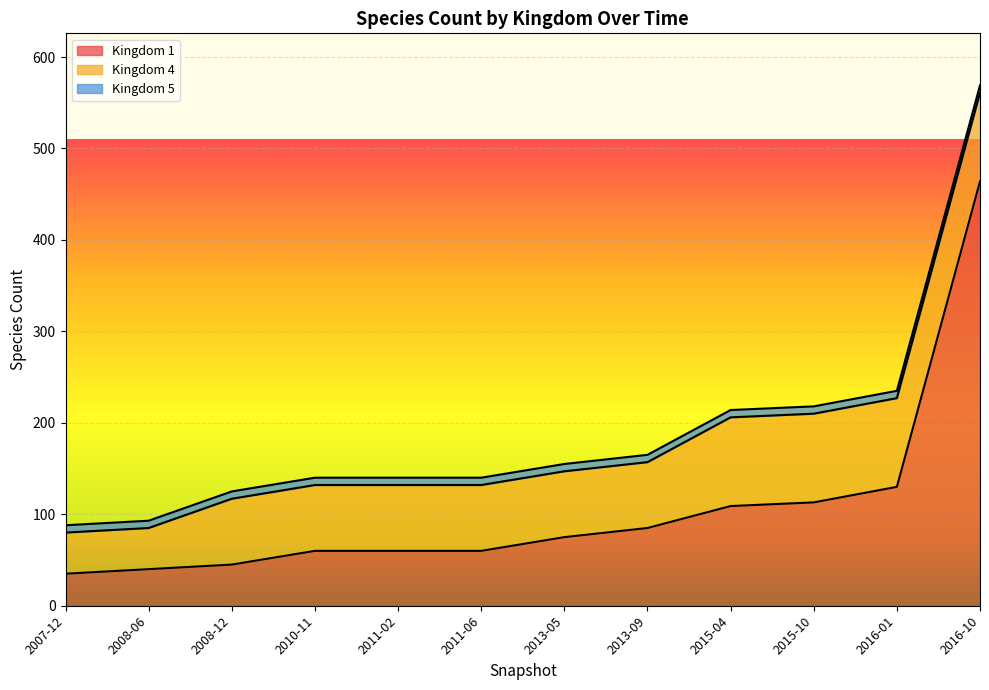

Which series has the largest total across all categories?

Kingdom 1